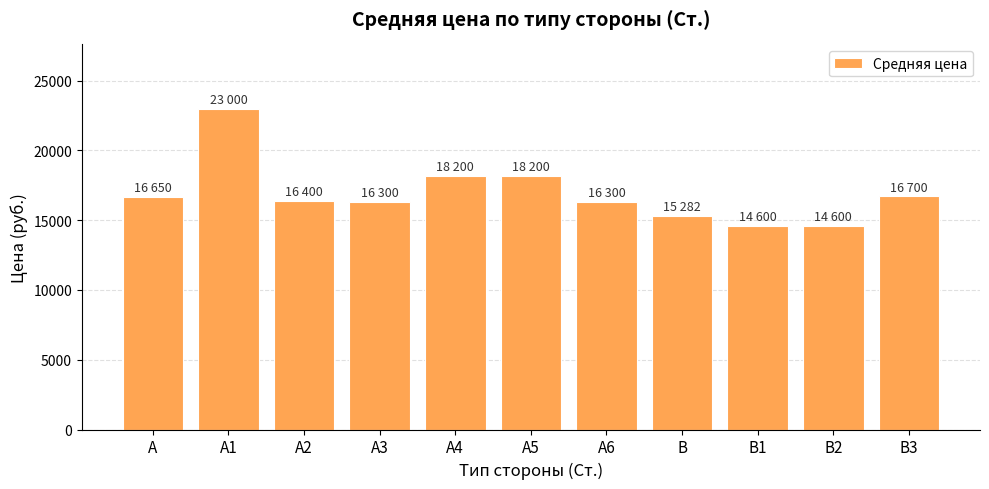

What is the difference between the maximum and second lowest values?

8400